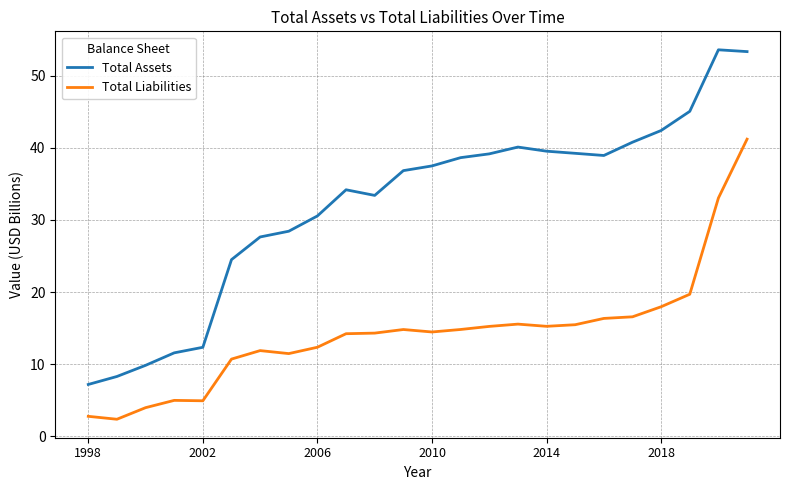

List the series in order of their overall mean, highest first.

Total Assets, Total Liabilities